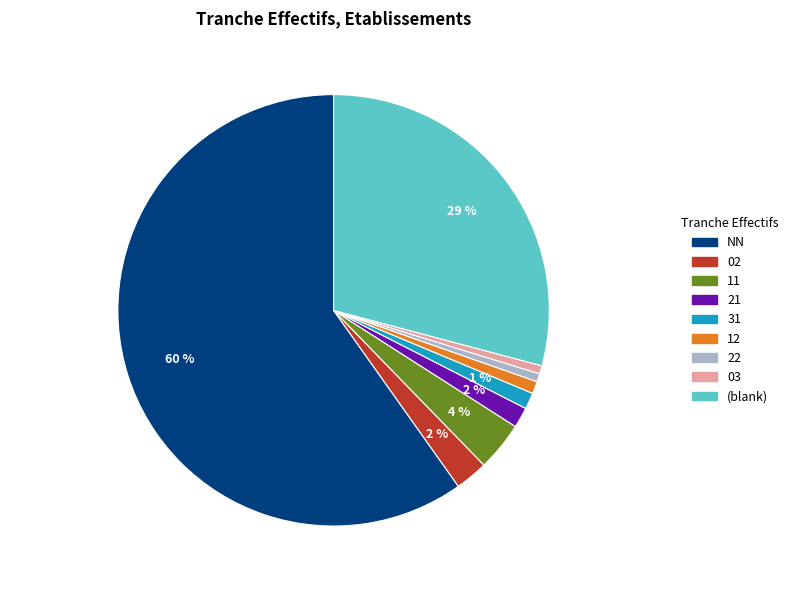

To the nearest percent, what is the average slice percentage?

11%